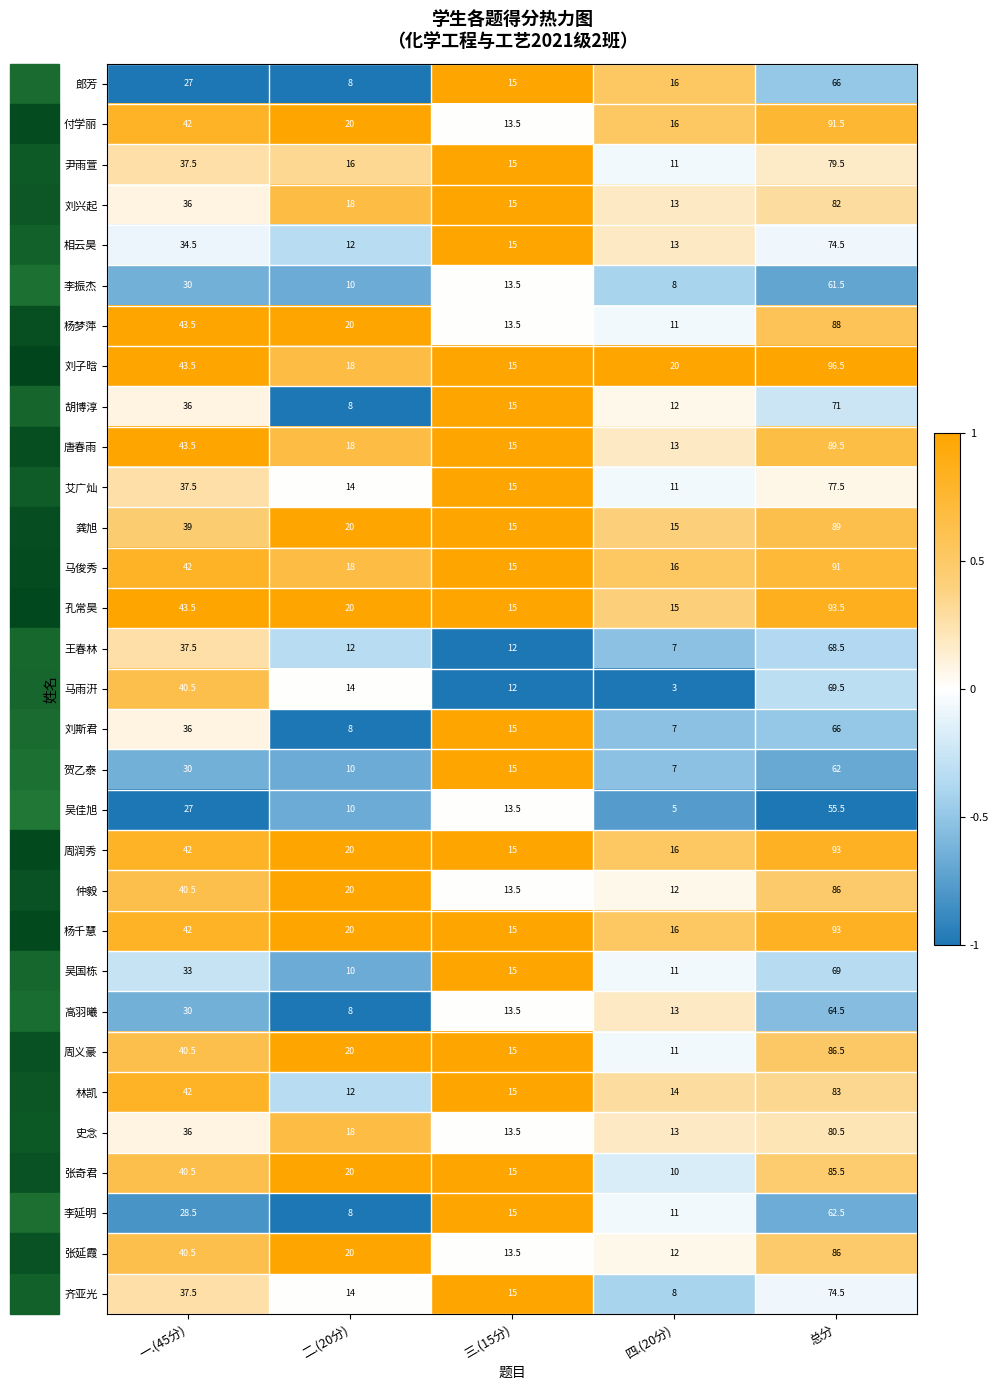

Rank the categories by 杨千慧 value from highest to lowest.

总分, 一.(45分), 二.(20分), 四.(20分), 三.(15分)